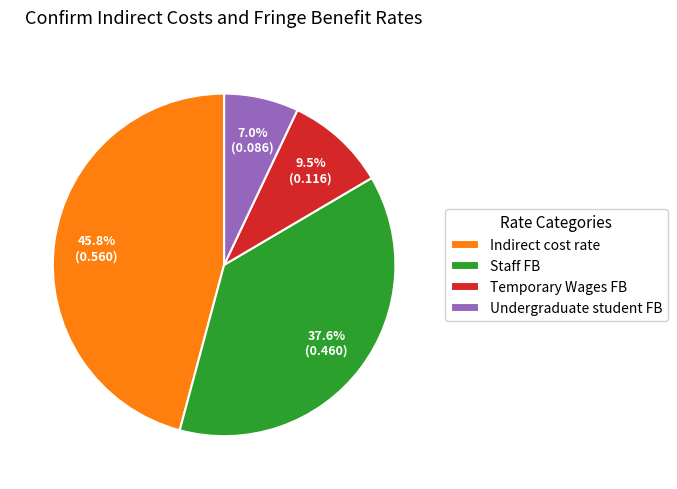

Which has a higher value, Undergraduate student FB or Temporary Wages FB?

Temporary Wages FB